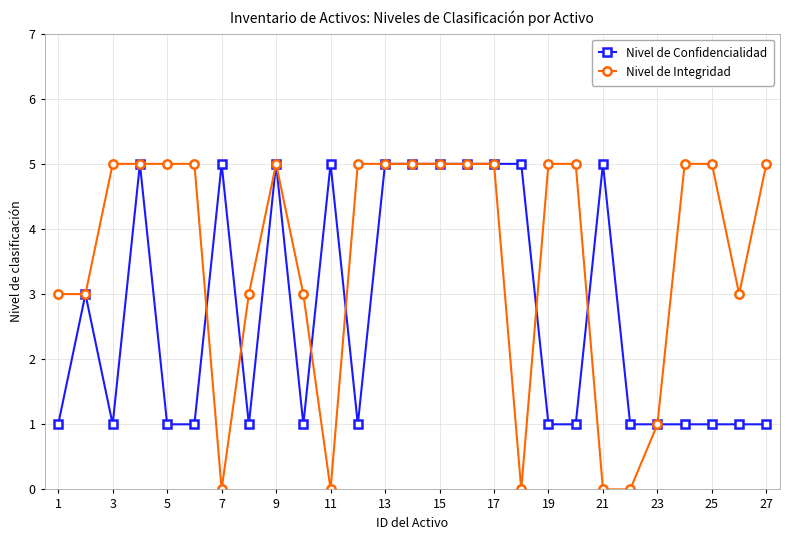

What is the value of the Nivel de Confidencialidad point at the 10th from the left?

1